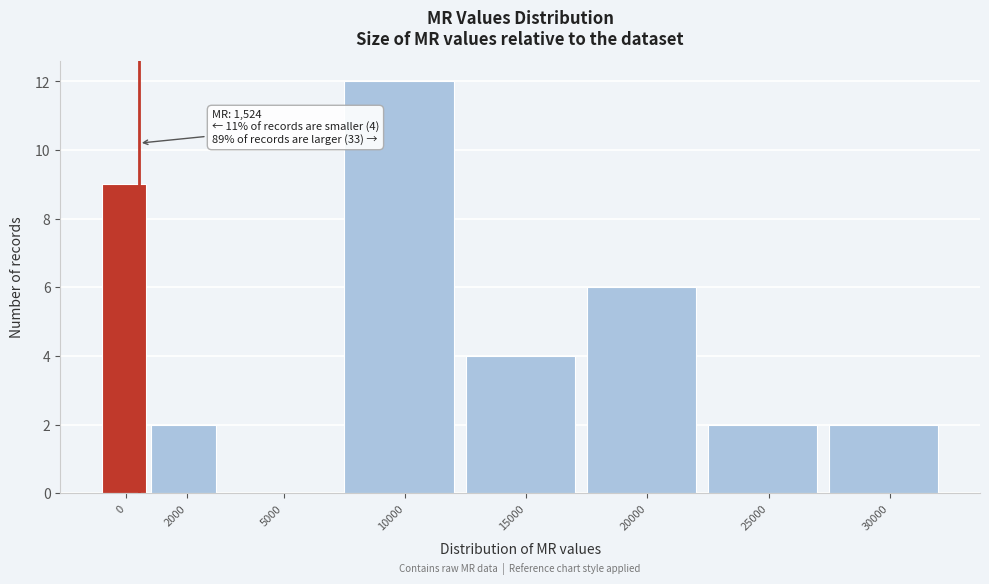

Reading left to right, transcribe all the data shown in this chart.

0=9	2000=2	5000=0	10000=12	15000=4	20000=6	25000=2	30000=2